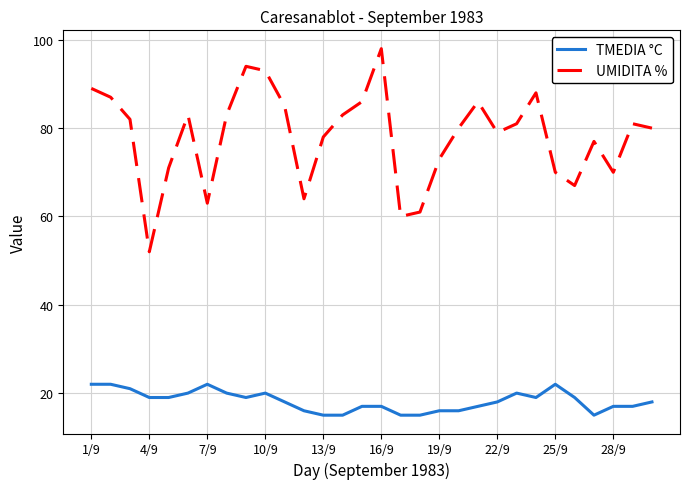

List the series in order of their peak value, lowest first.

TMEDIA °C, UMIDITA %